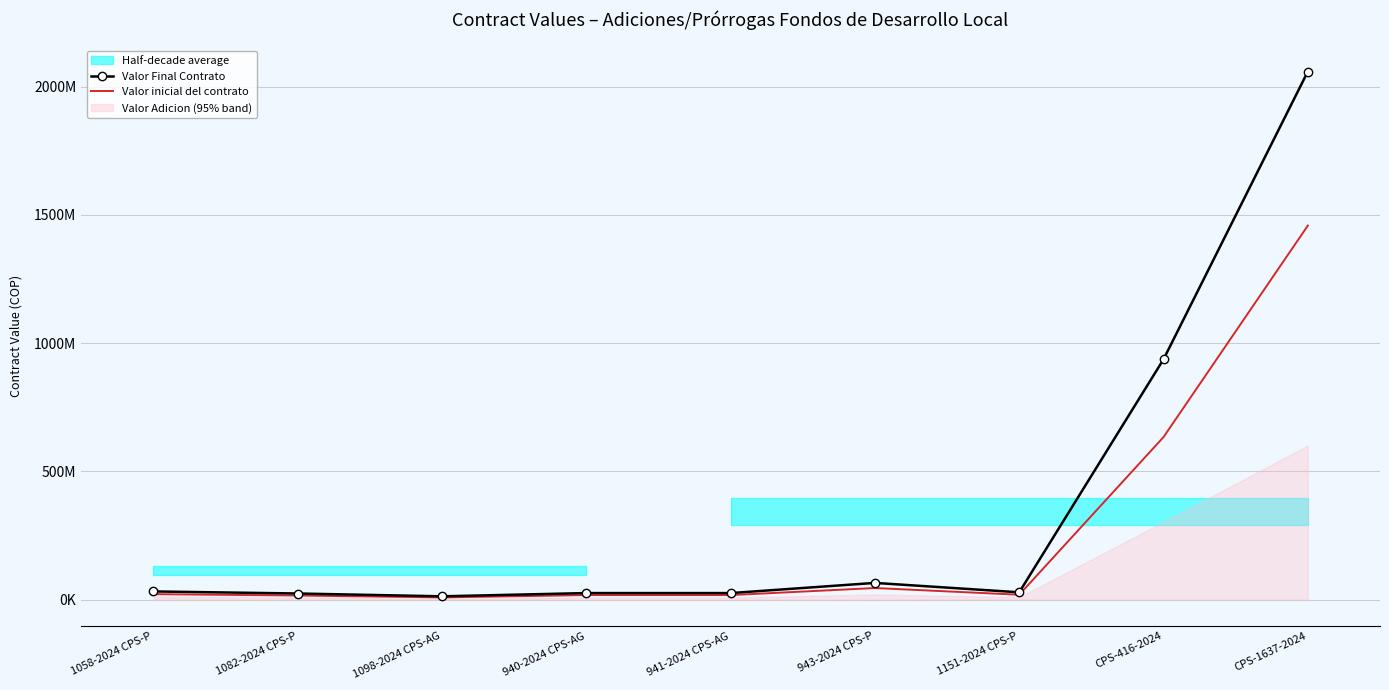

Rank the series by their average value, from highest to lowest.

Valor Final Contrato, Valor inicial del contrato